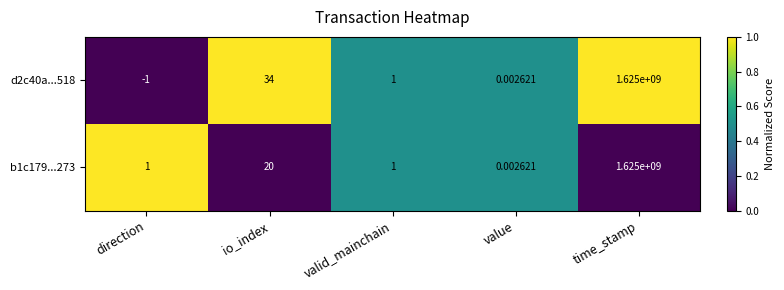

How many categories are shown in the chart?

5